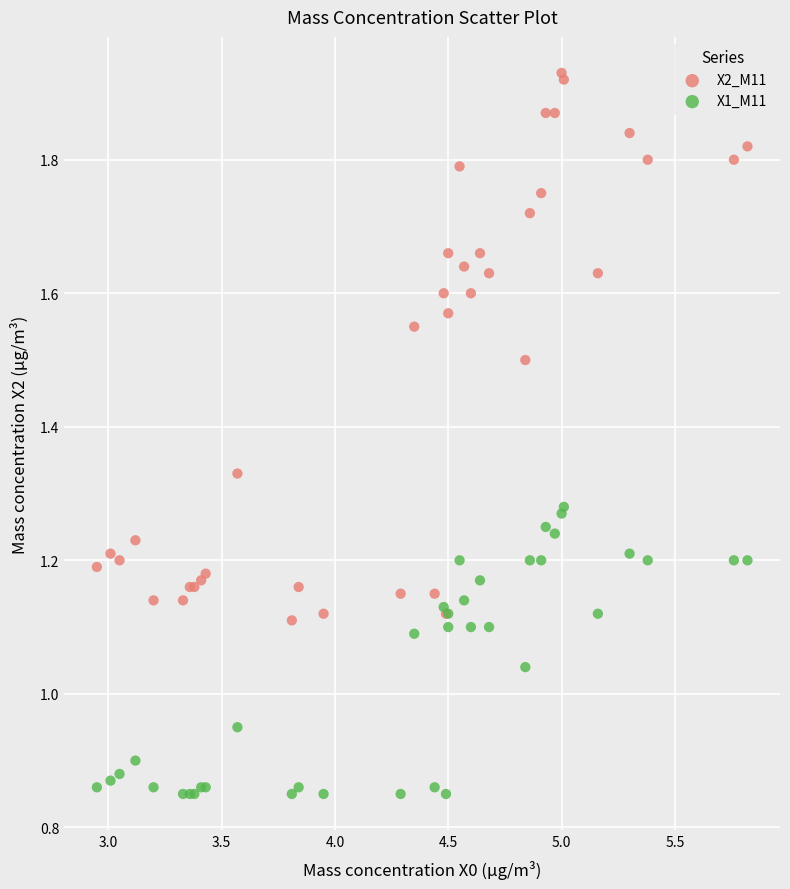

Which series has the largest Y range (max minus min)?

X2_M11